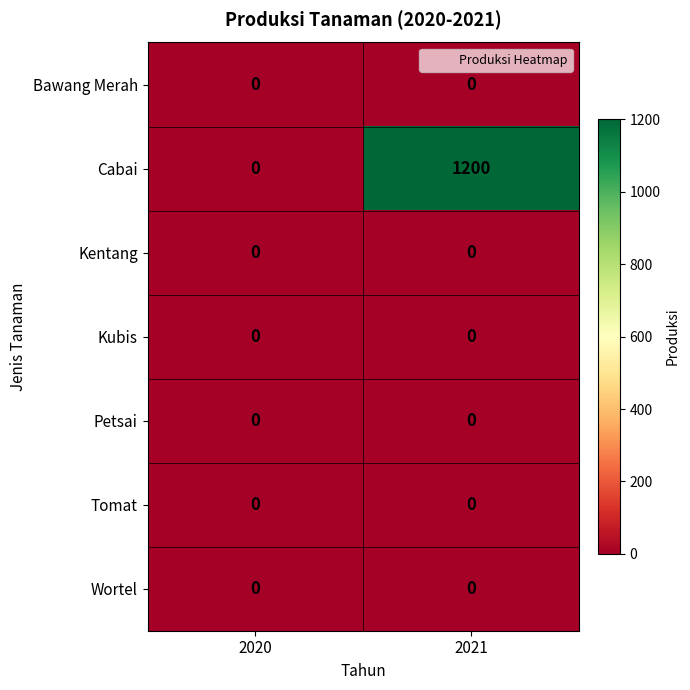

What is the sum of all Cabai values?

1200